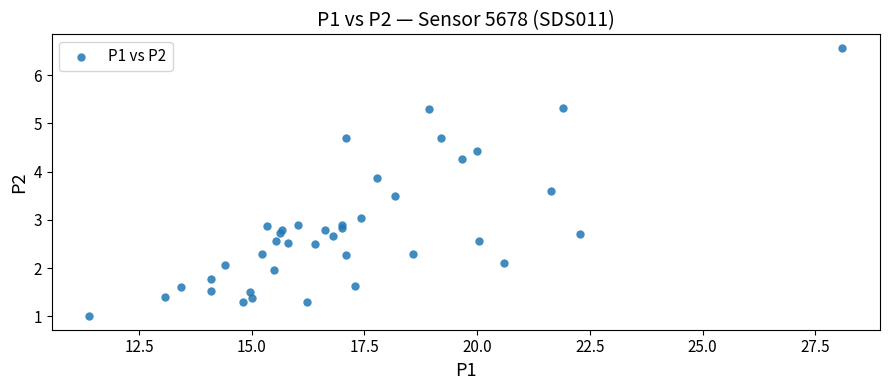

What is the range of X values (max minus min)?

16.7